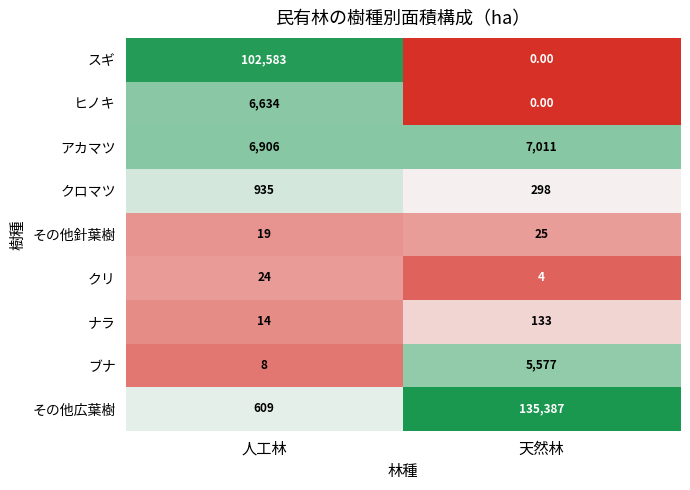

At which category does the chart reach its peak across all series?

天然林